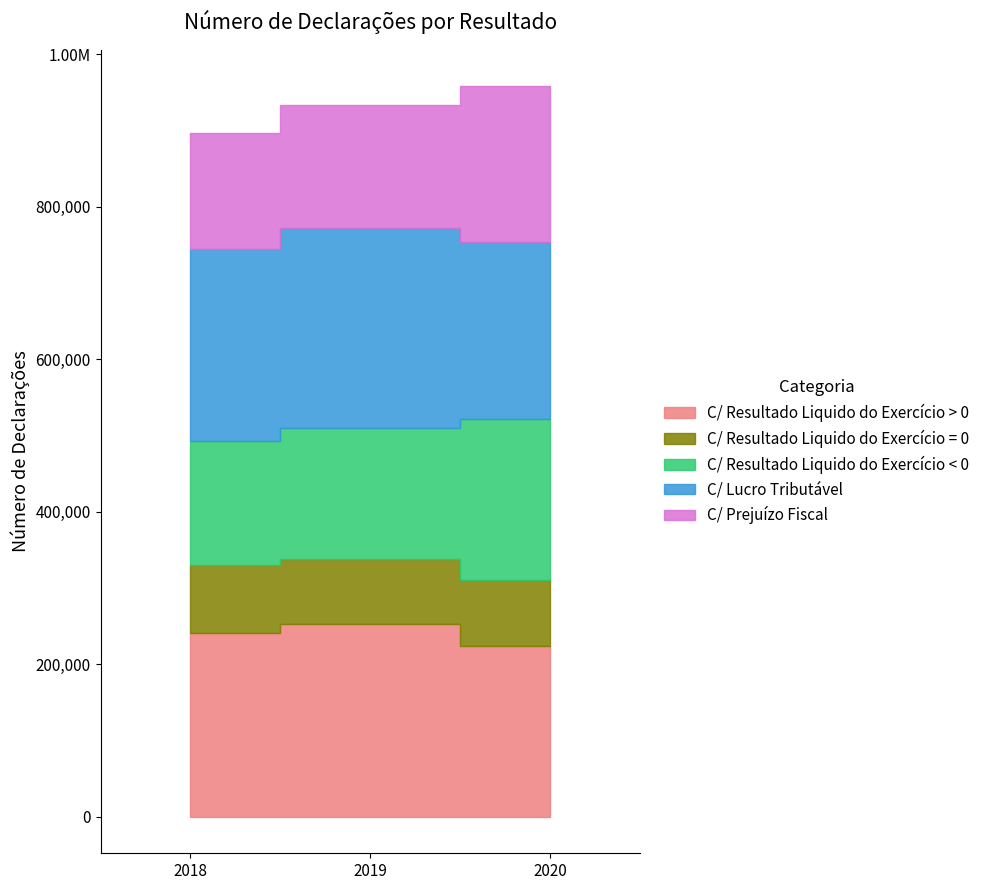

What is the smallest value displayed?

85648